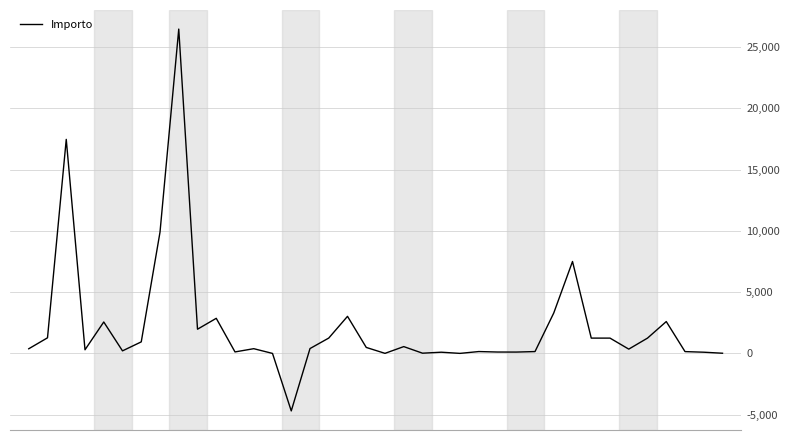

What is the difference between the second highest and second lowest values?

17458.7